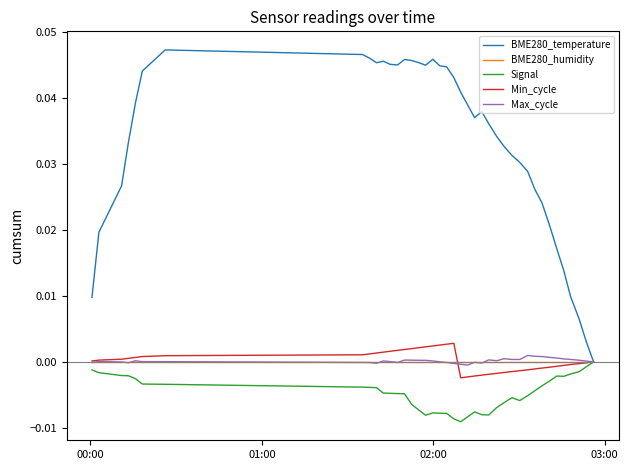

What are all the series names shown in the legend?

BME280_temperature, BME280_humidity, Signal, Min_cycle, Max_cycle